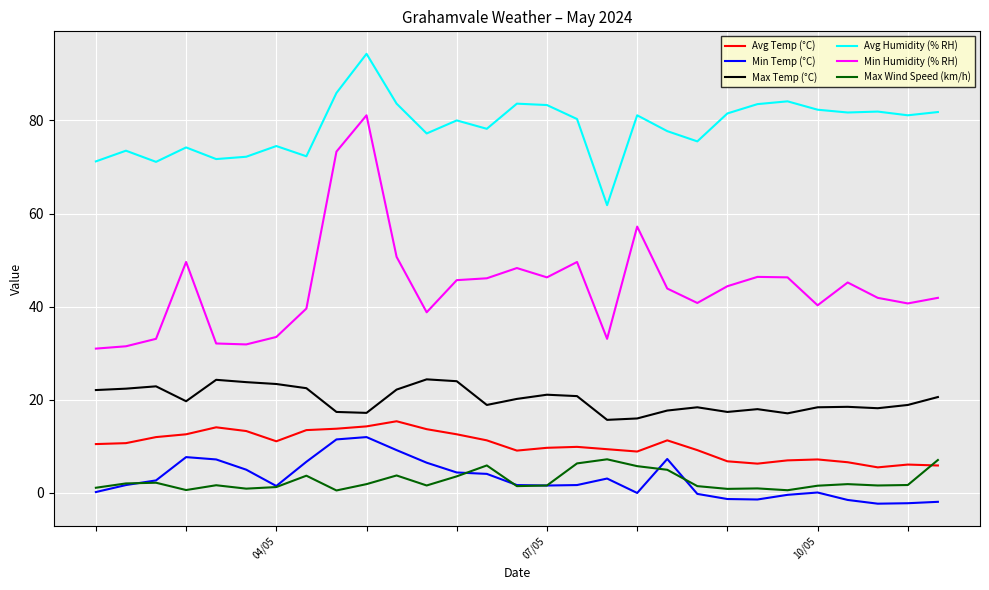

Which series has the largest total across all categories?

Avg Humidity (% RH)